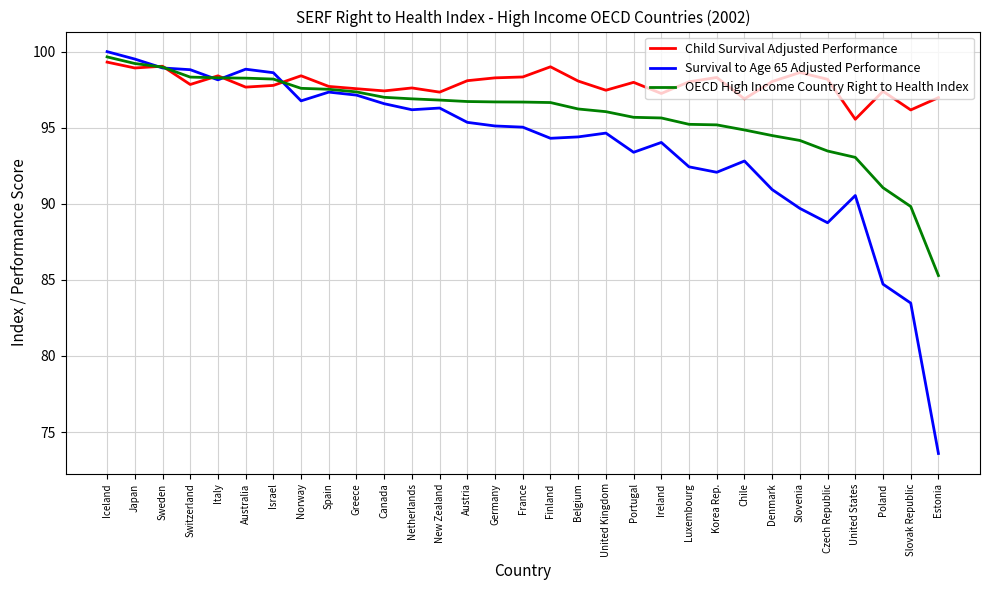

What is the difference between the second highest and second lowest values in the OECD High Income Country Right to Health Index series?

9.4